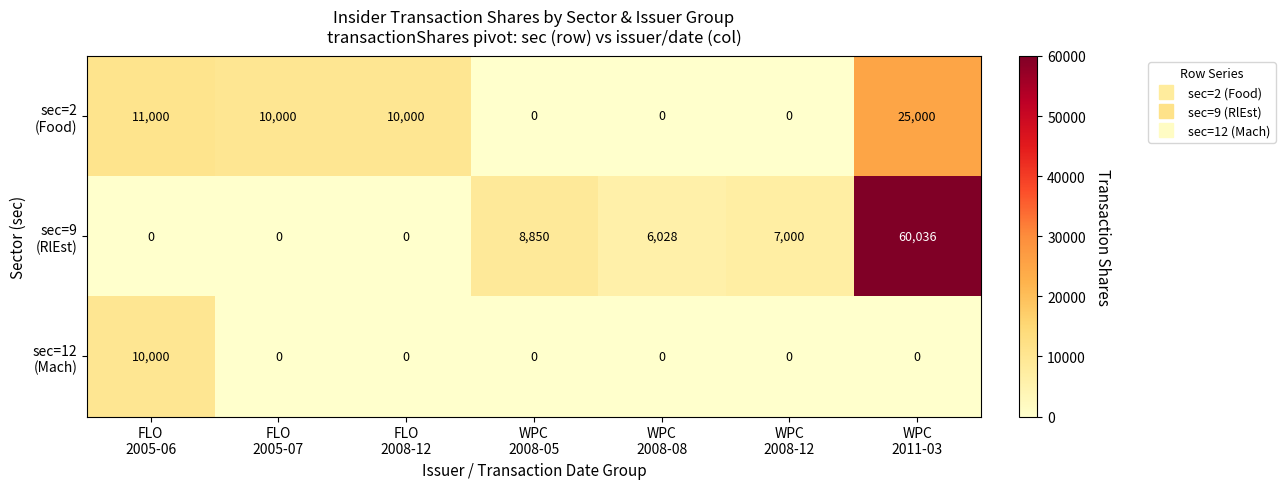

What is the greatest value displayed?

60036